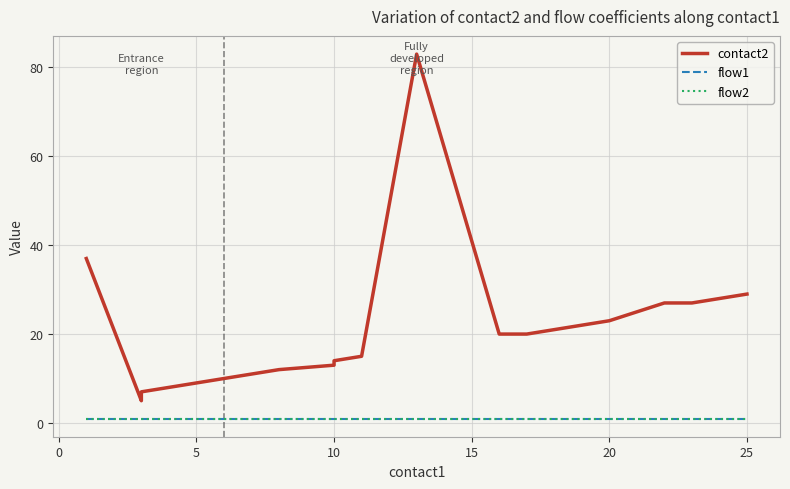

What value does the flow1 series have at 5?

1